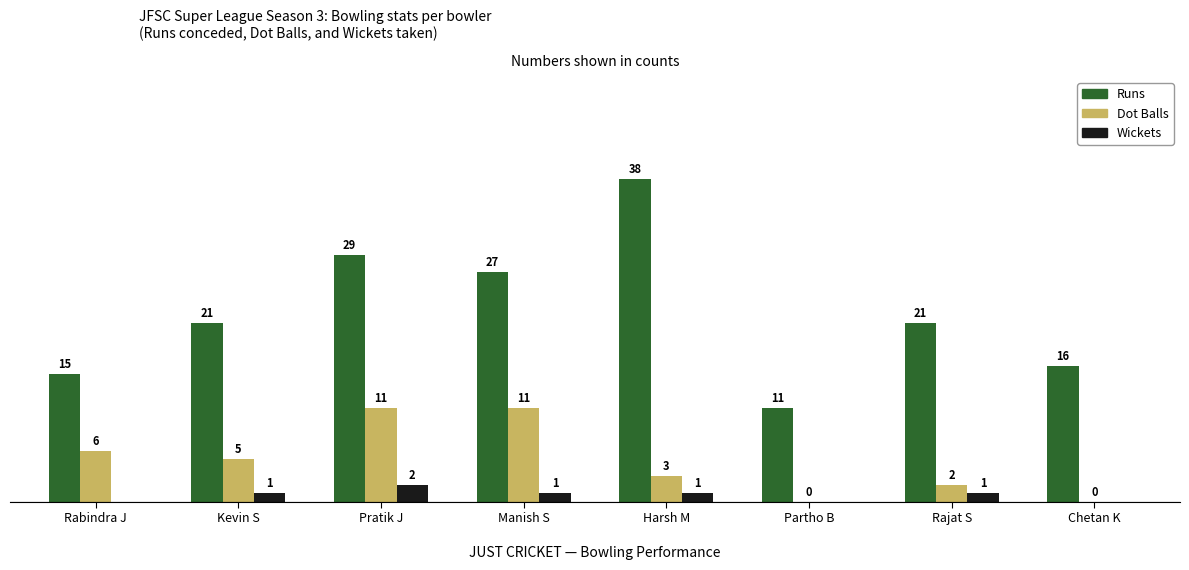

At which label does Wickets reach its peak?

Pratik J